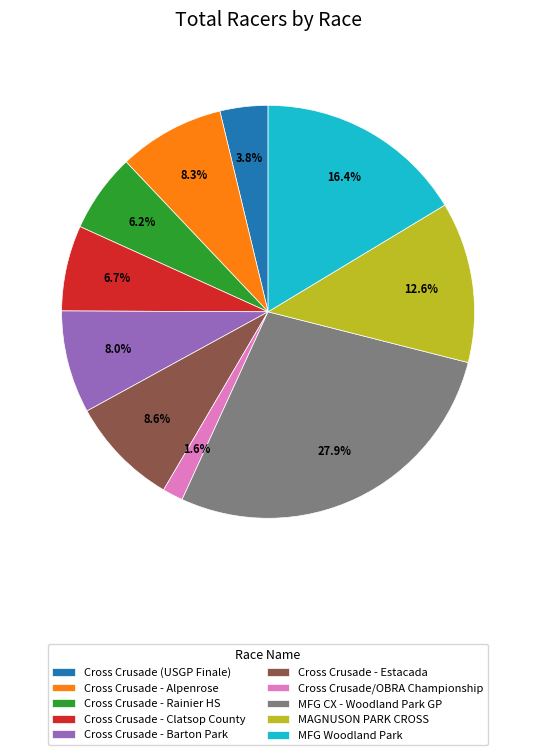

Which slice is the smallest?

Cross Crusade/OBRA Championship